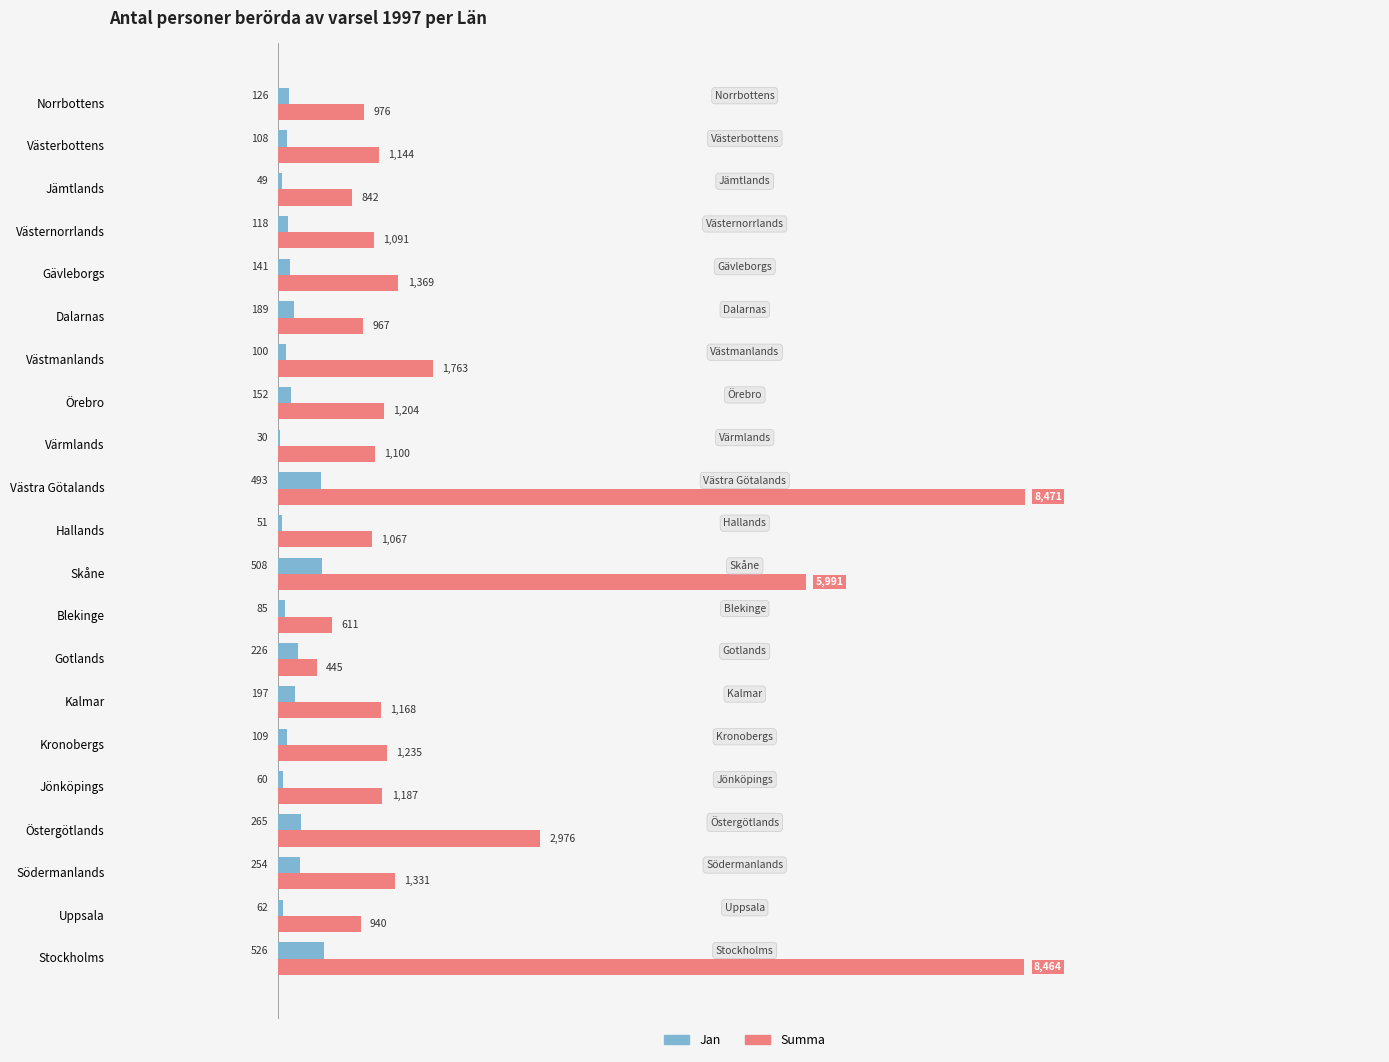

What is the sum of the Summa values at Västerbottens and Östergötlands?

4120